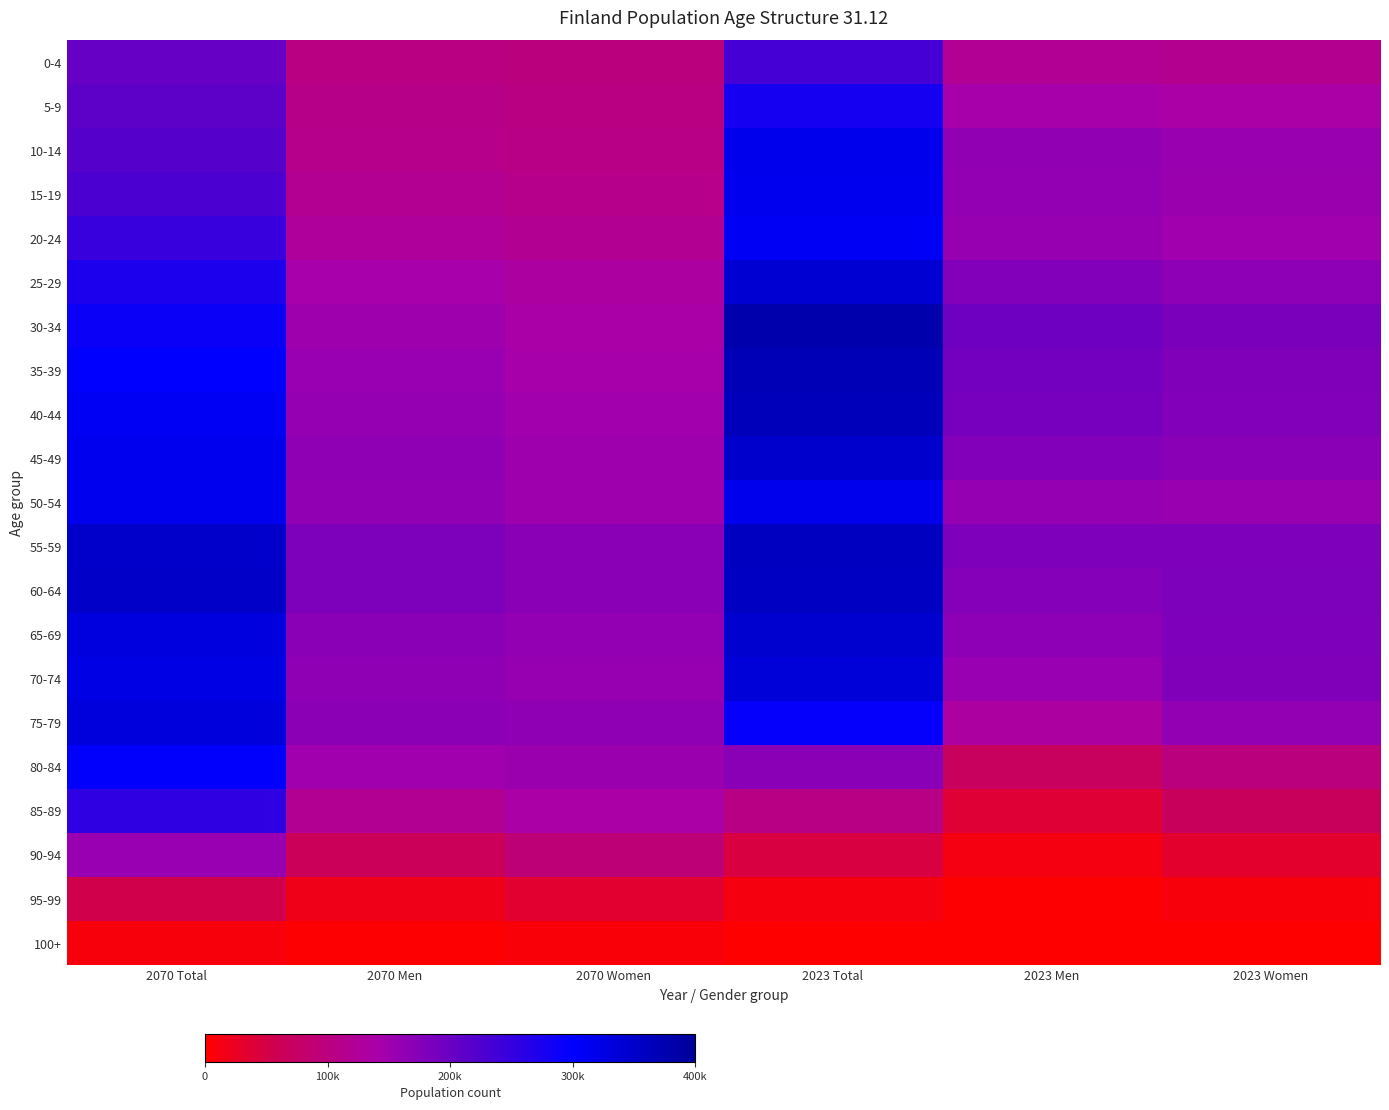

Which series has the largest range (max minus min)?

30-34